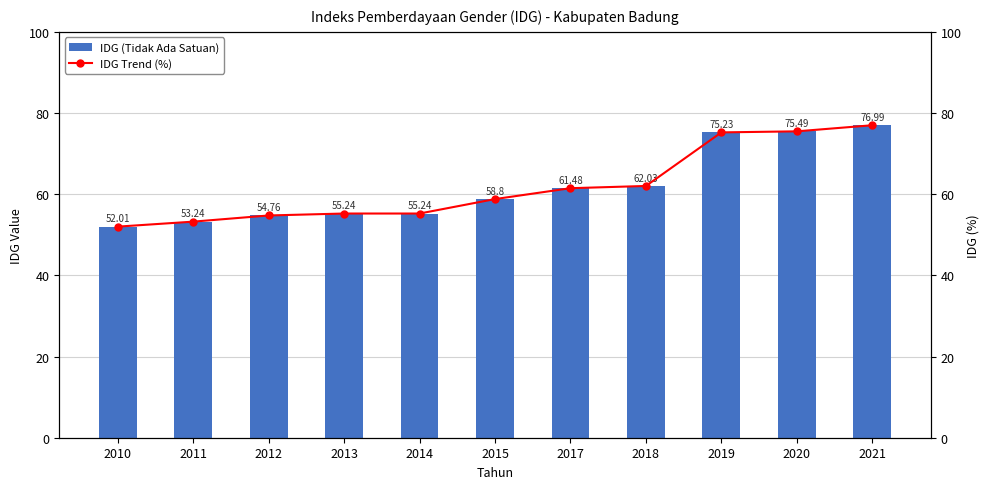

List the labels in order of IDG Trend (%) value, smallest first.

2010, 2011, 2012, 2013, 2014, 2015, 2017, 2018, 2019, 2020, 2021